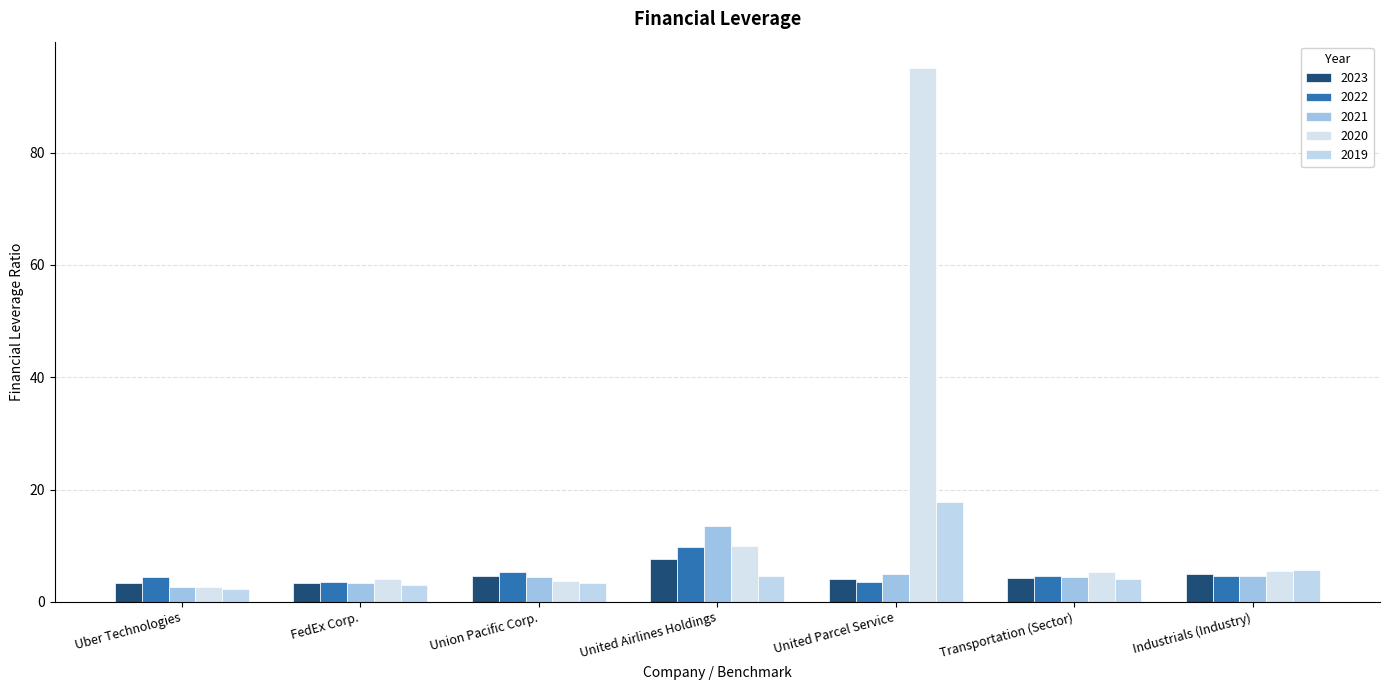

List the series in order of their peak value, lowest first.

2023, 2022, 2021, 2019, 2020